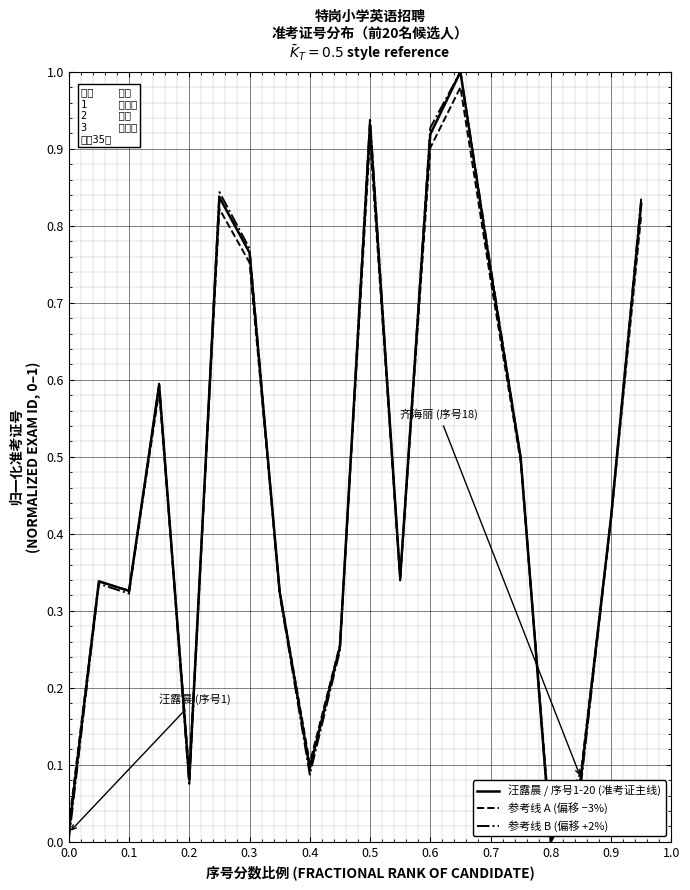

At how many categories does at least one series exceed 0?

20